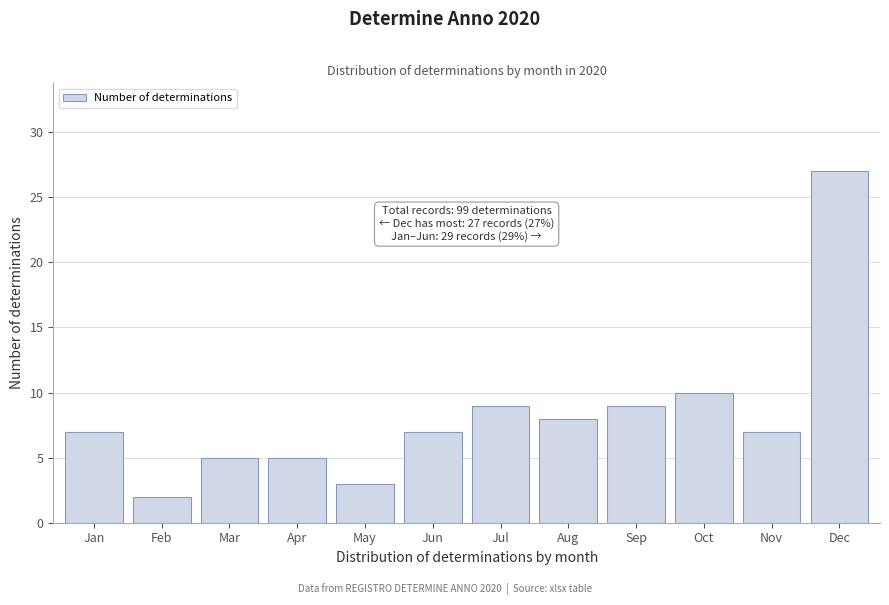

Reading left to right, transcribe all the data shown in this chart.

7	2	5	5	3	7	9	8	9	10	7	27